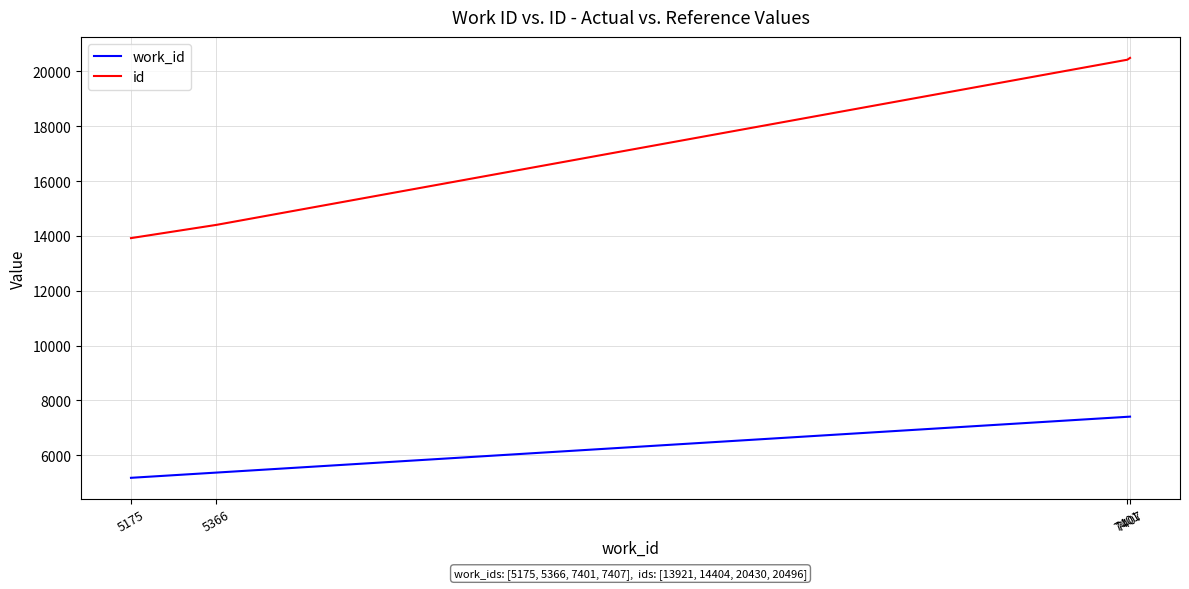

Rank the series at 5175 from lowest to highest value.

work_id, id